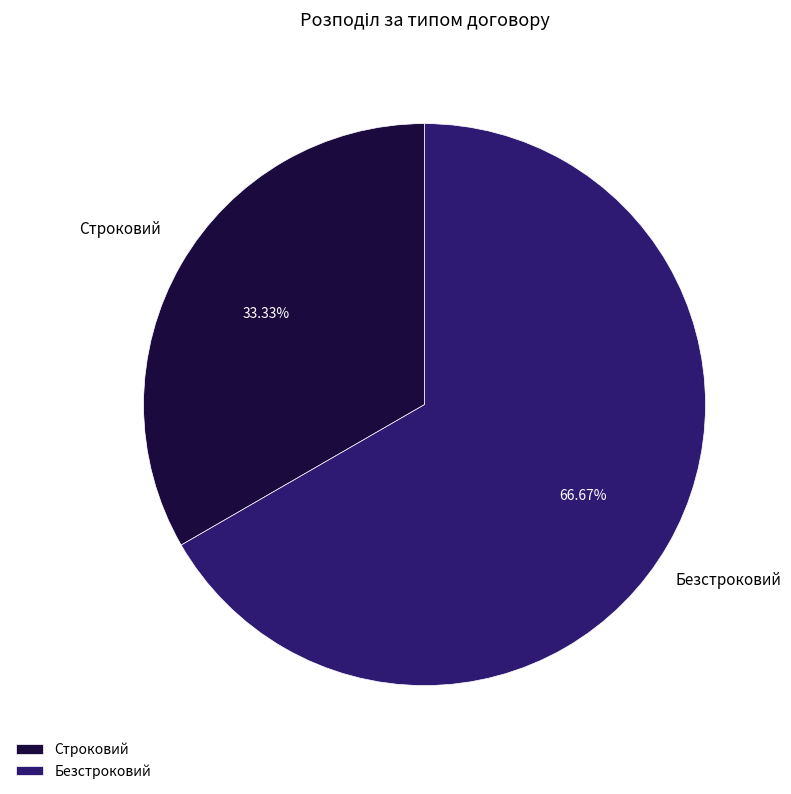

What is the total percentage of Строковий and Безстроковий?

100.0%